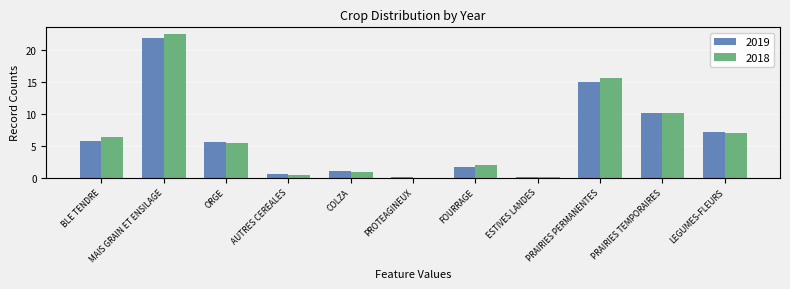

At which category is the sum across all series the highest?

MAIS GRAIN ET ENSILAGE